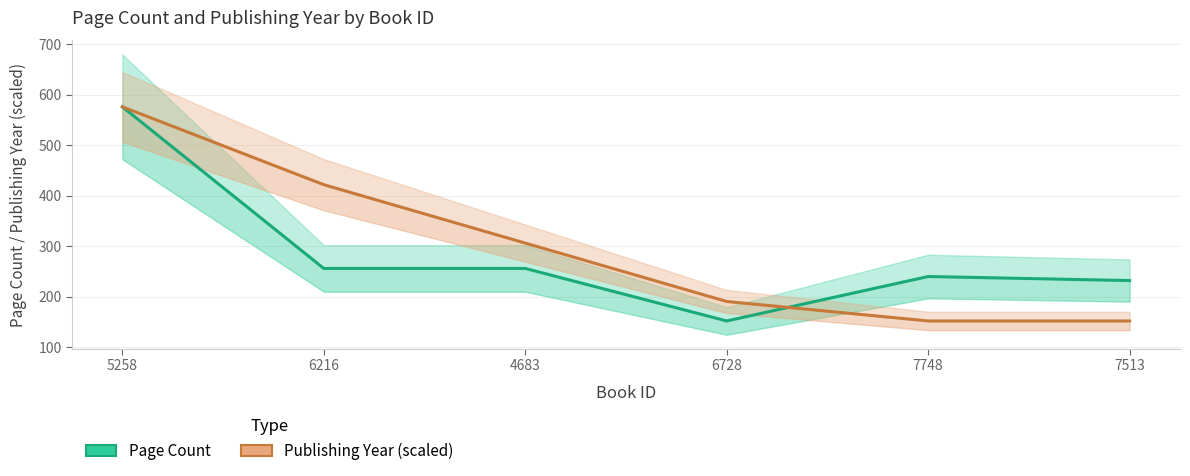

The Page Count series shows 128.3 at 7748. True or false?

False